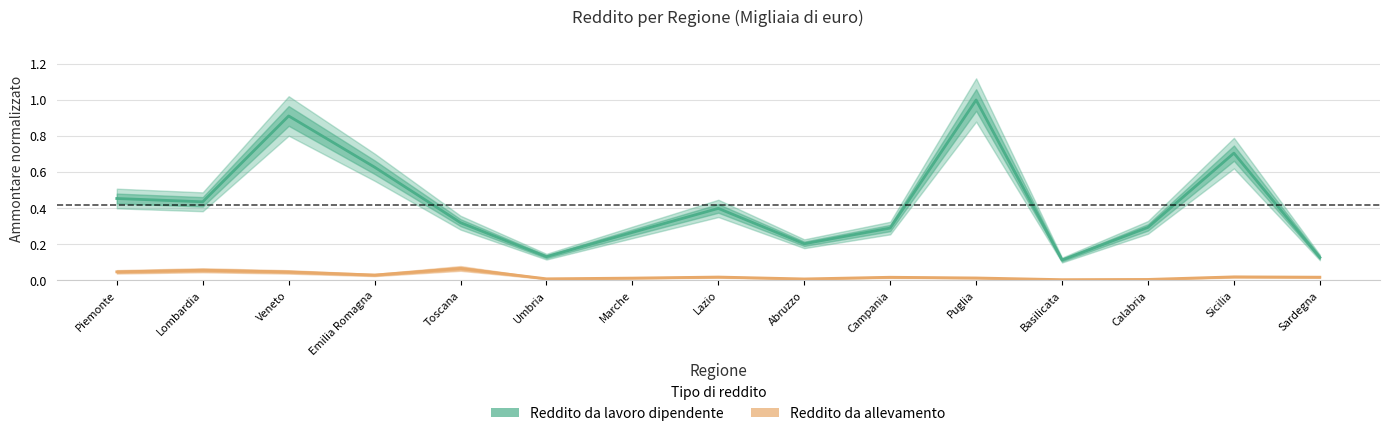

Reading left to right, transcribe all the data shown in this chart.

Reddito da lavoro dipendente: Piemonte=0.5	Lombardia=0.4	Veneto=0.9	Emilia Romagna=0.6	Toscana=0.3	Umbria=0.1	Marche=0.3	Lazio=0.4	Abruzzo=0.2	Campania=0.3	Puglia=1.0	Basilicata=0.1	Calabria=0.3	Sicilia=0.7	Sardegna=0.1
Reddito da allevamento: Piemonte=0.0	Lombardia=0.1	Veneto=0.0	Emilia Romagna=0.0	Toscana=0.1	Umbria=0.0	Marche=0.0	Lazio=0.0	Abruzzo=0.0	Campania=0.0	Puglia=0.0	Basilicata=0.0	Calabria=0.0	Sicilia=0.0	Sardegna=0.0